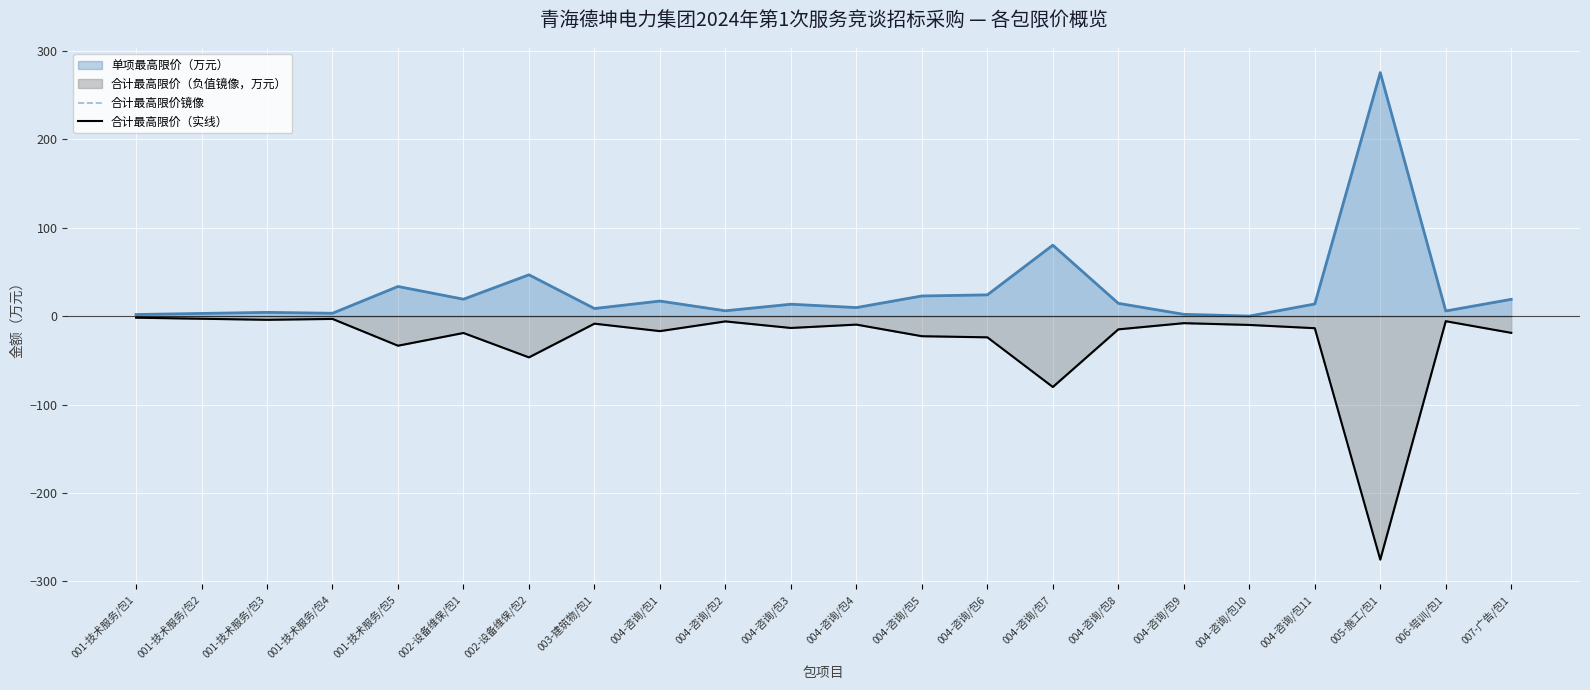

Which series has the largest total across all categories?

合计最高限价镜像